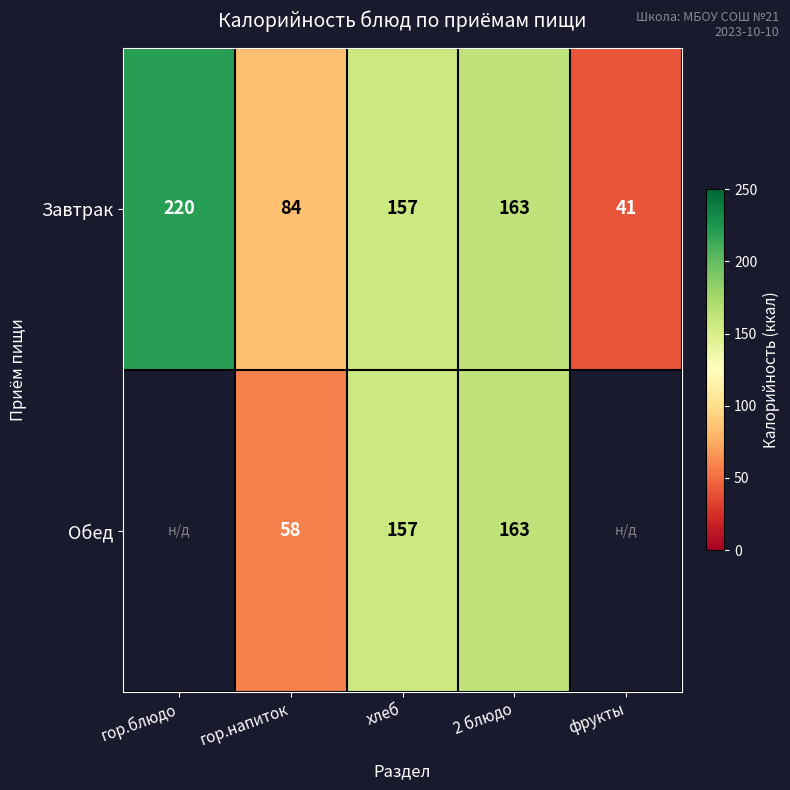

Which category has the lowest value across all series?

фрукты